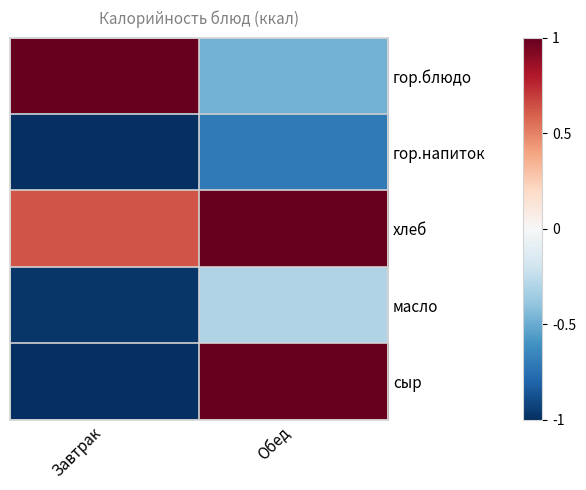

Reading right to left, what are all the values shown in this chart?

гор.блюдо: Обед=-0.5	Завтрак=1.4
гор.напиток: Обед=-0.7	Завтрак=-1.1
хлеб: Обед=1.4	Завтрак=0.6
масло: Обед=-0.3	Завтрак=-1.0
сыр: Обед=1.2	Завтрак=-1.0